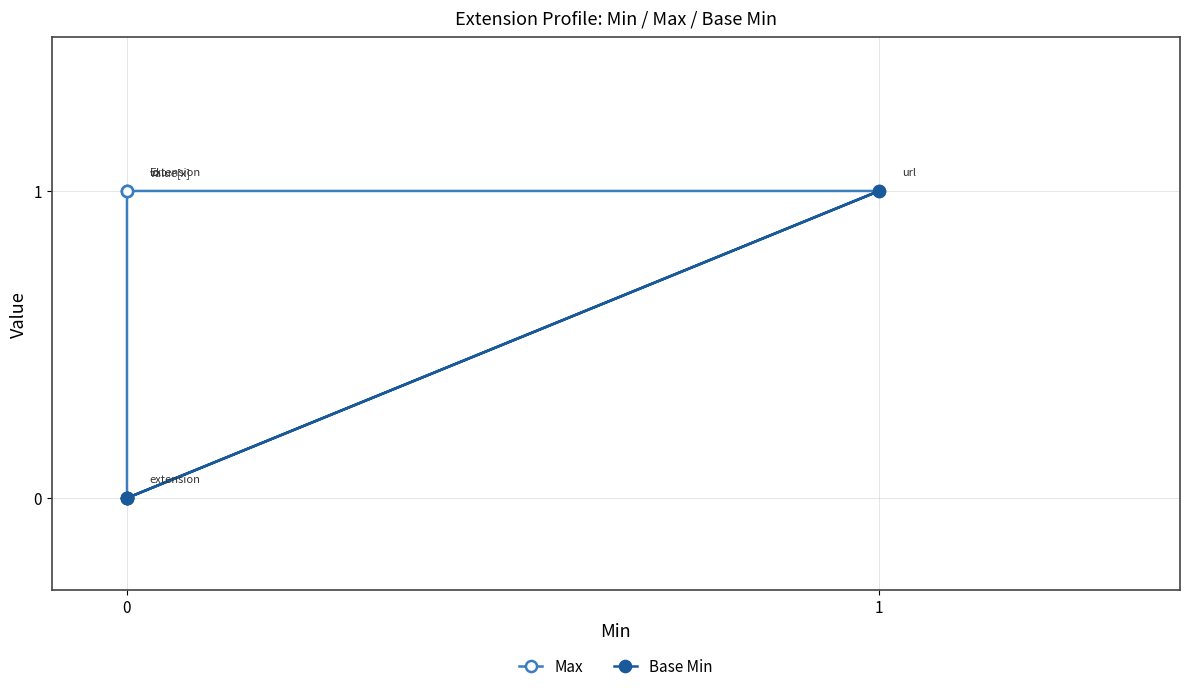

How many lines are shown in the chart?

2